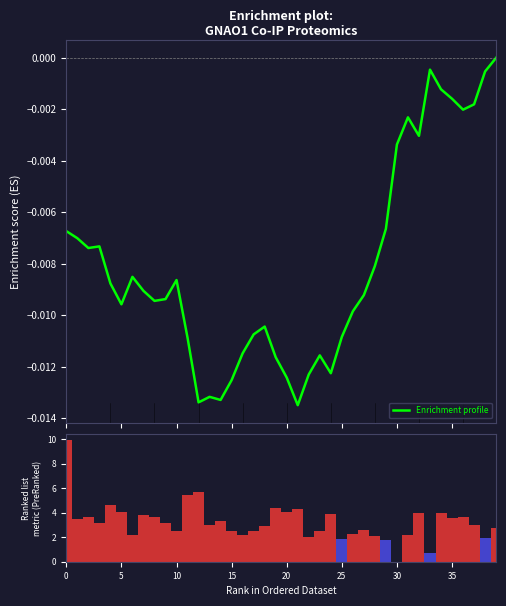

Which series has the largest range (max minus min)?

Ranking metric scores